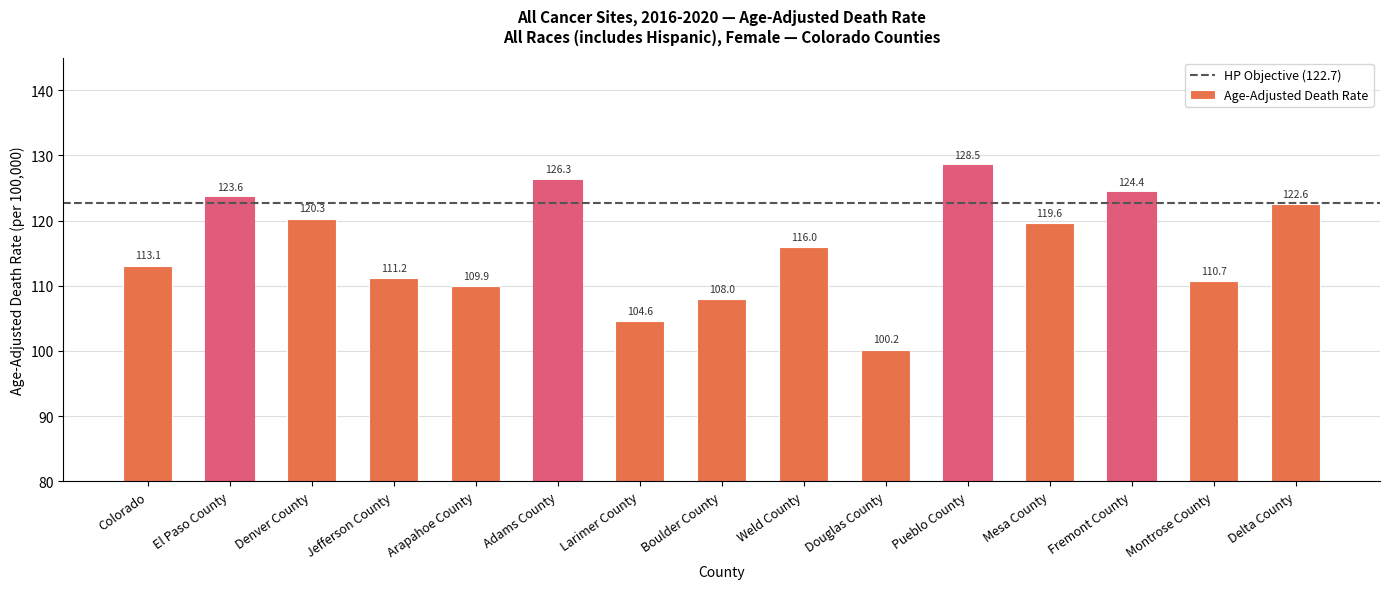

The chart shows a value of 28.6 at Douglas County. True or false?

False